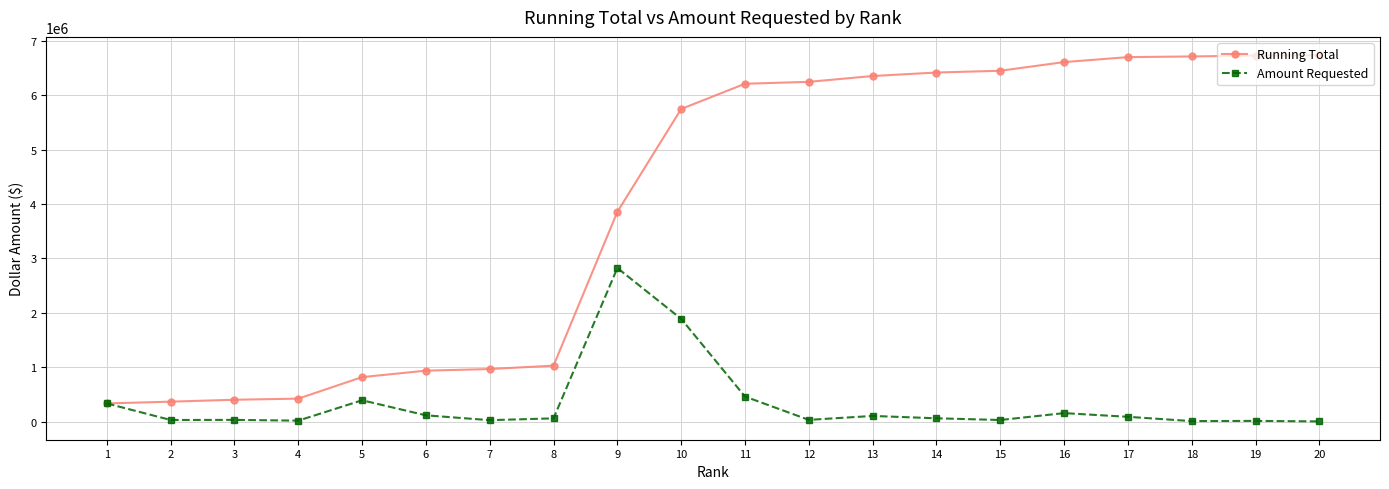

List the series in order of their peak value, lowest first.

Amount Requested, Running Total